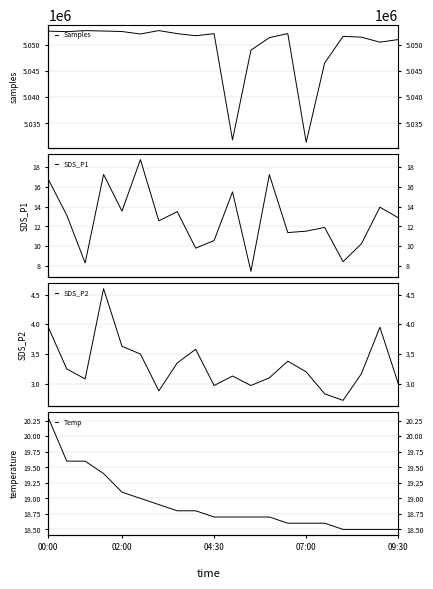

What is the sum of the SDS_P2 values at 13 and 14?

6.6